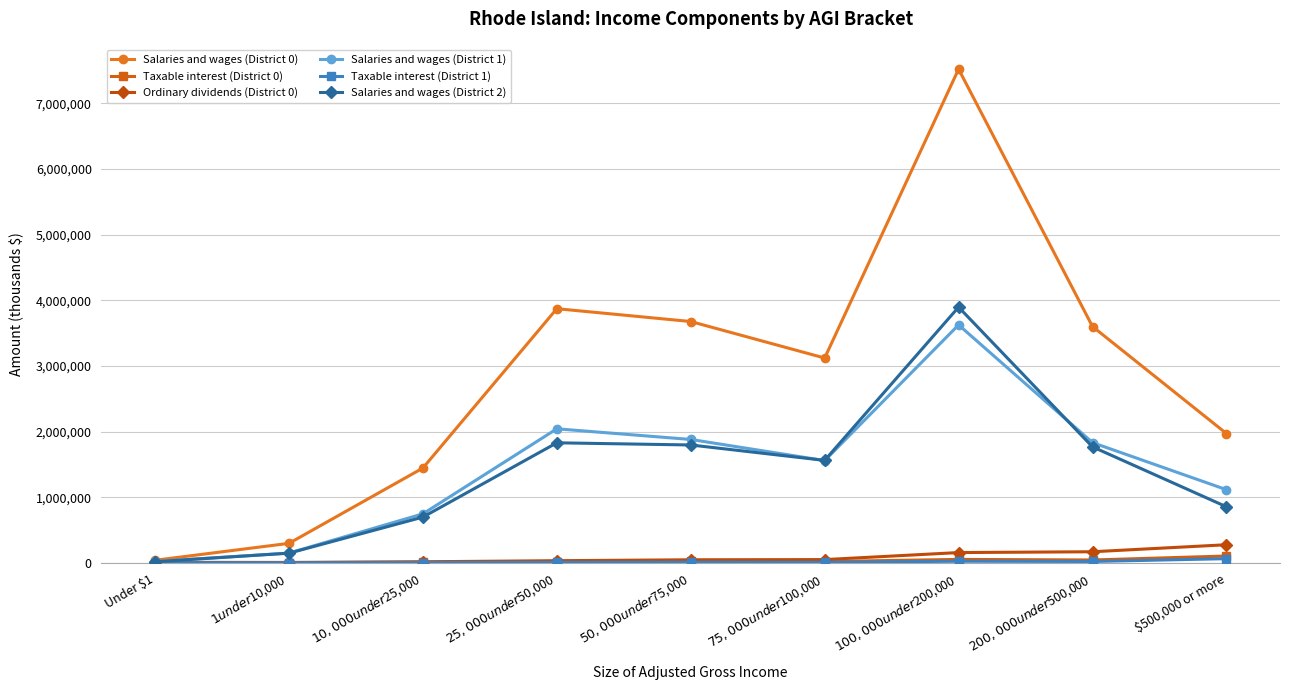

How many data points in Salaries and wages (District 2) are less than 1561725?

4